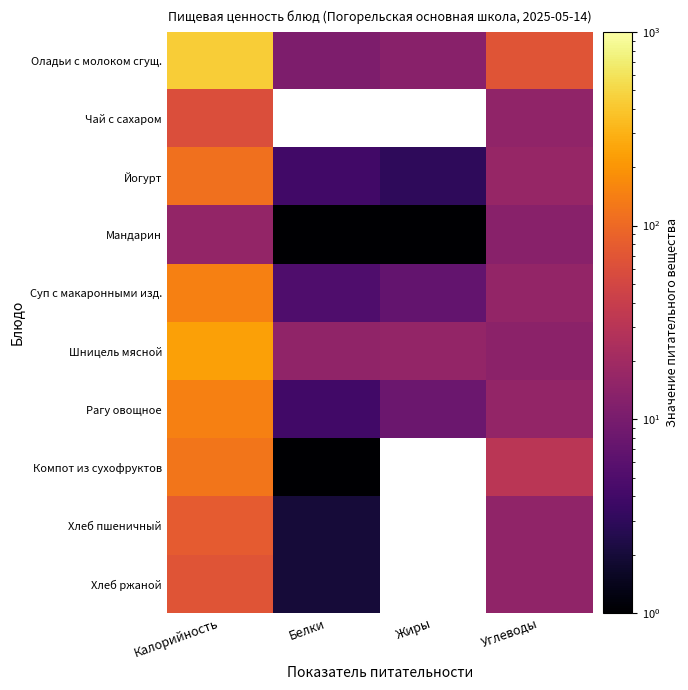

Which series has the largest range (max minus min)?

Оладьи с молоком сгущ.